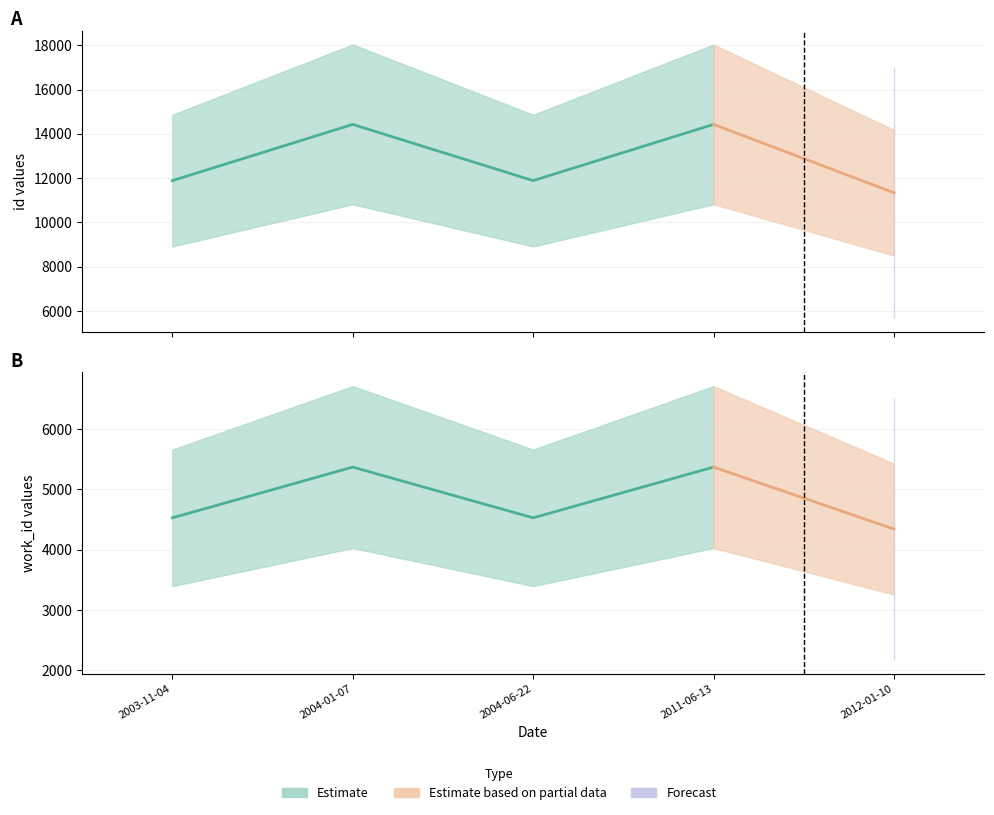

At which label does id reach its minimum?

2012-01-10